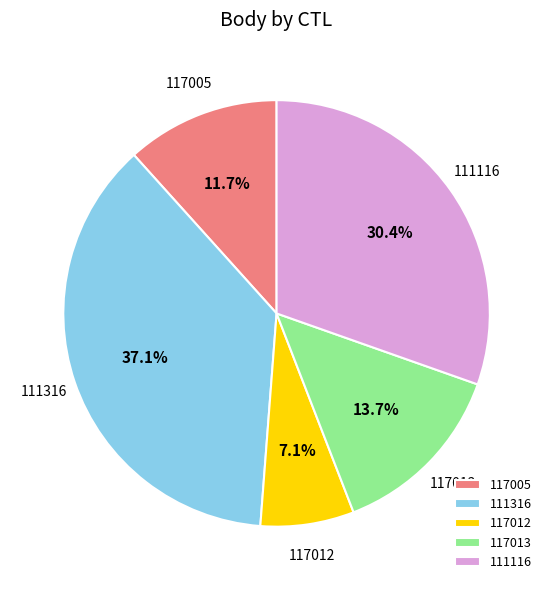

To the nearest percent, what is the average slice percentage?

20%